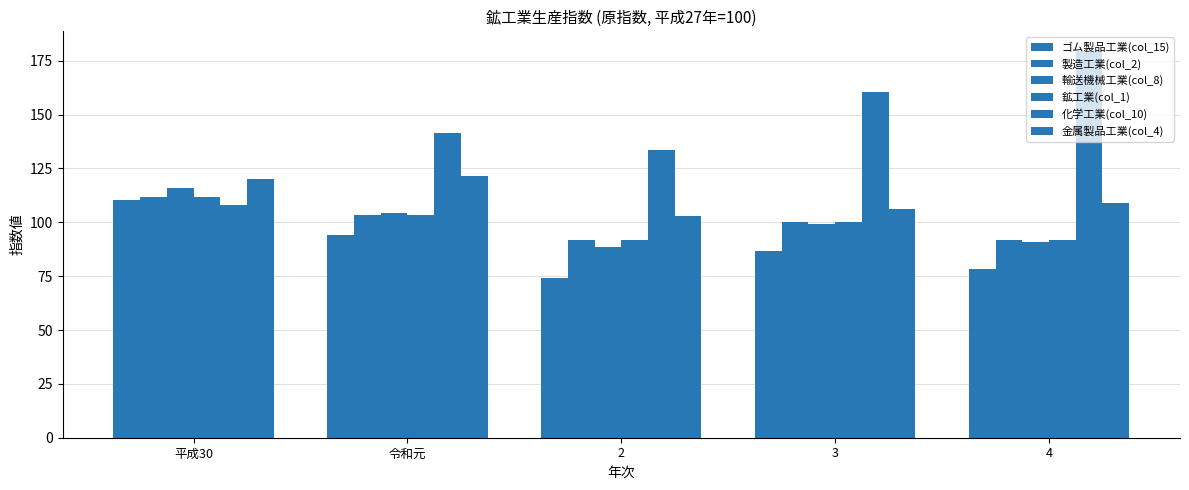

Which category has the highest value in the 金属製品工業(col_4) series?

令和元